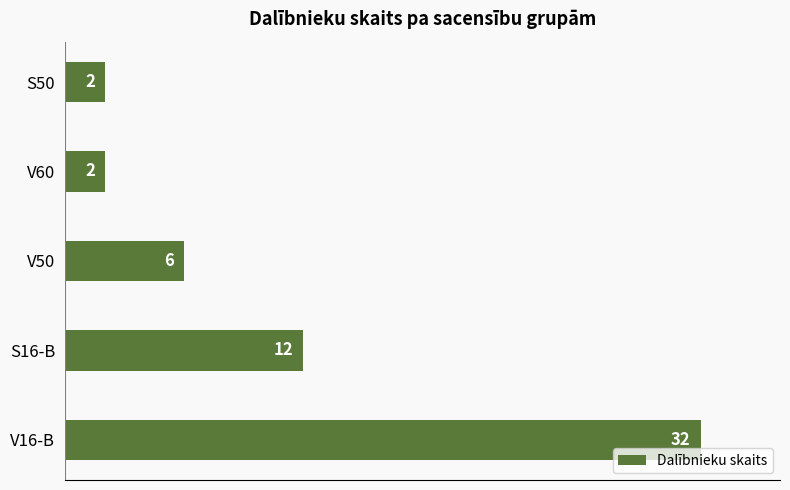

Where is the data nearest to the value 17?

S16-B